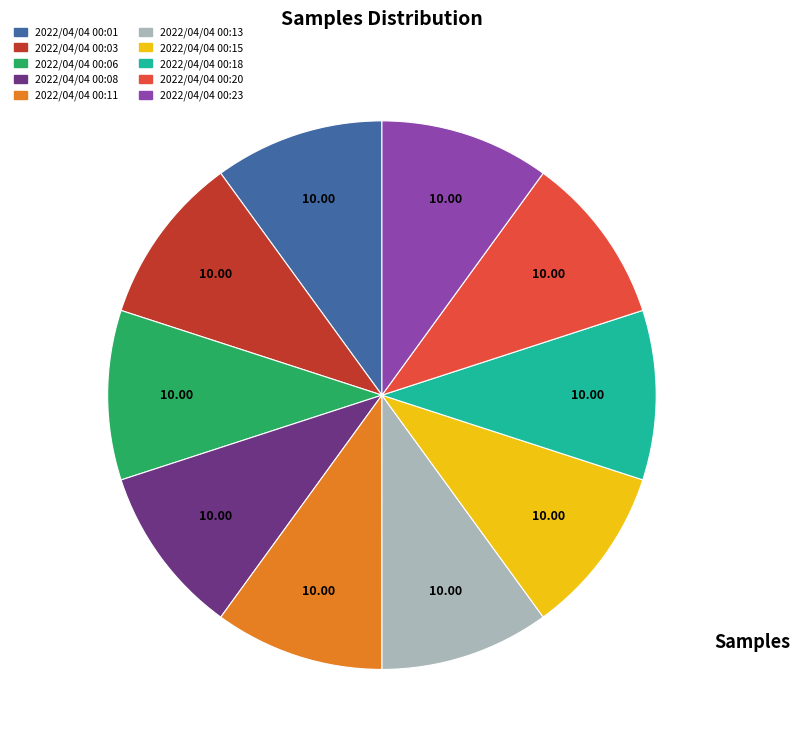

Is 2022/04/04 00:20 the majority of the pie?

No